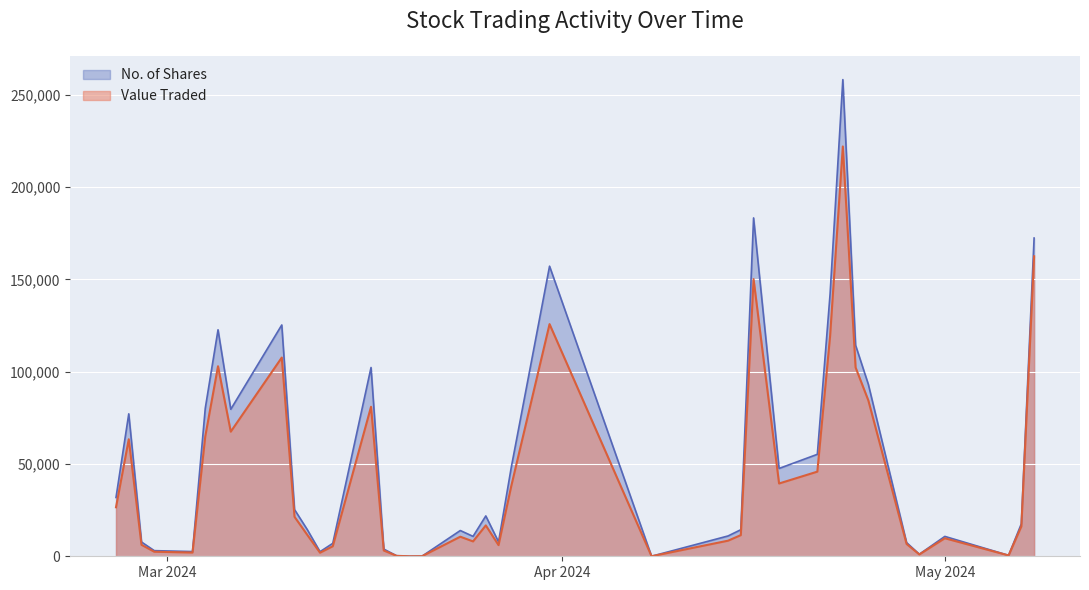

What value does the Value Traded series have at 27/03/2024, to the nearest 50?

6050